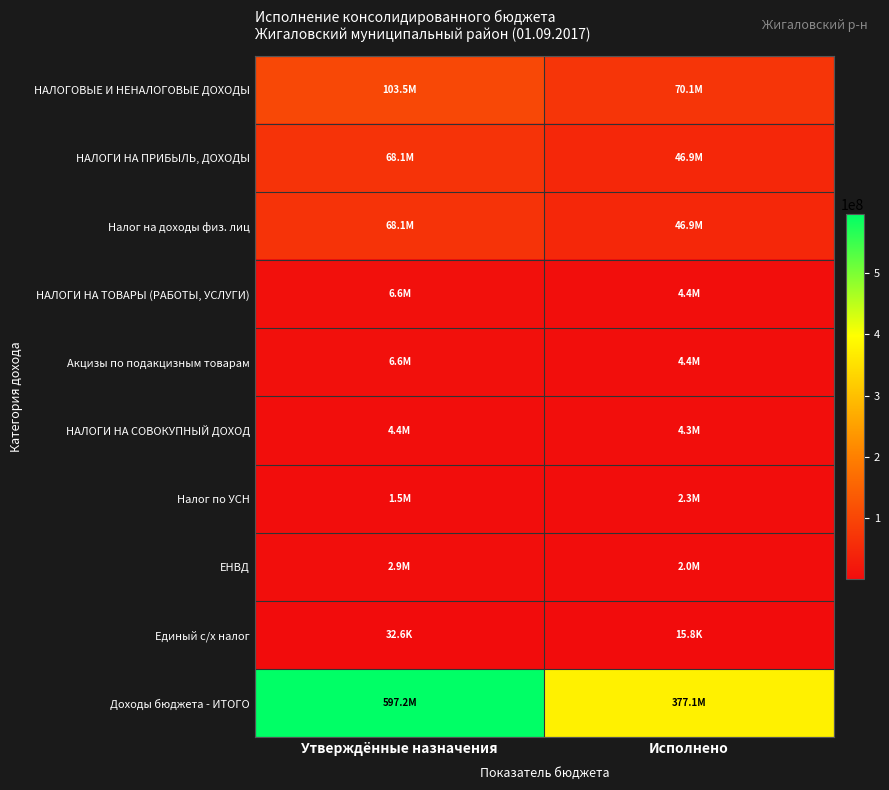

What is the greatest value displayed?

597211519.9